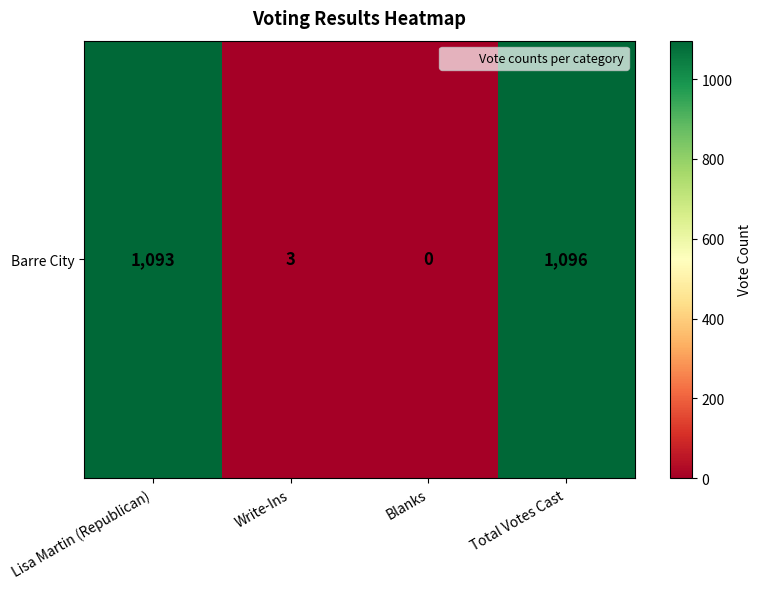

What is the sum of the values at Blanks and Total Votes Cast?

1096